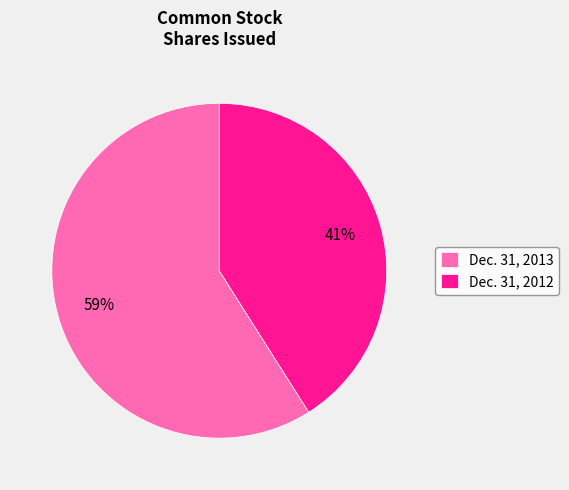

What percentage is the Dec. 31, 2013 slice, to the nearest percent?

59%